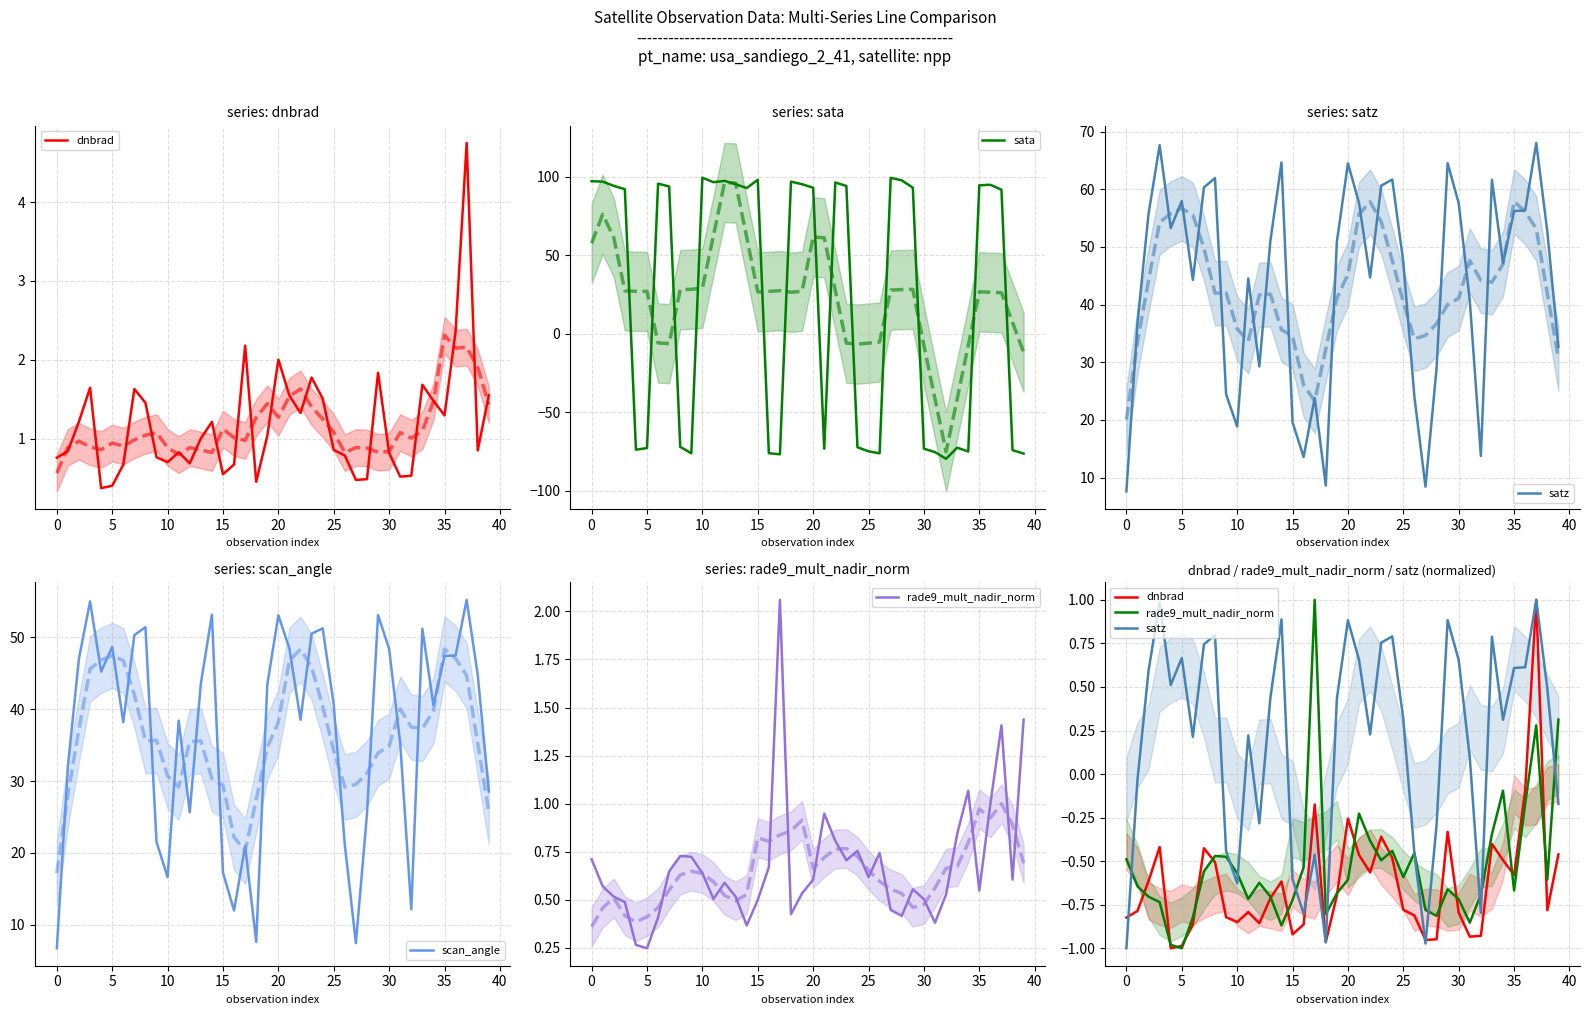

What is the maximum value for sata?

99.5